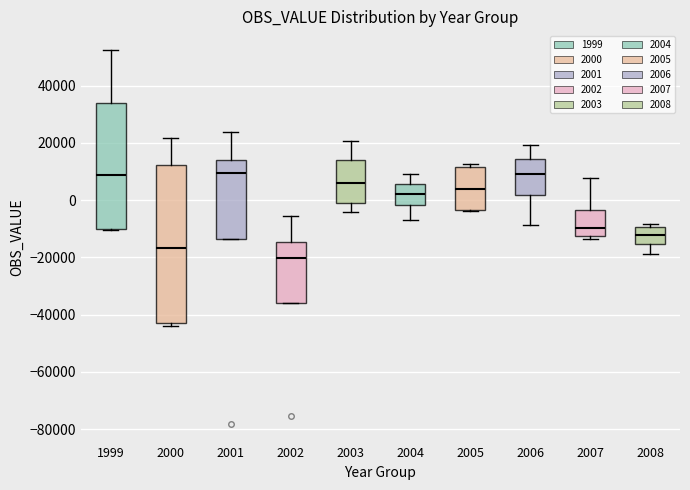

Comparing the boxes themselves (not the whiskers), which one is the tallest?

2000